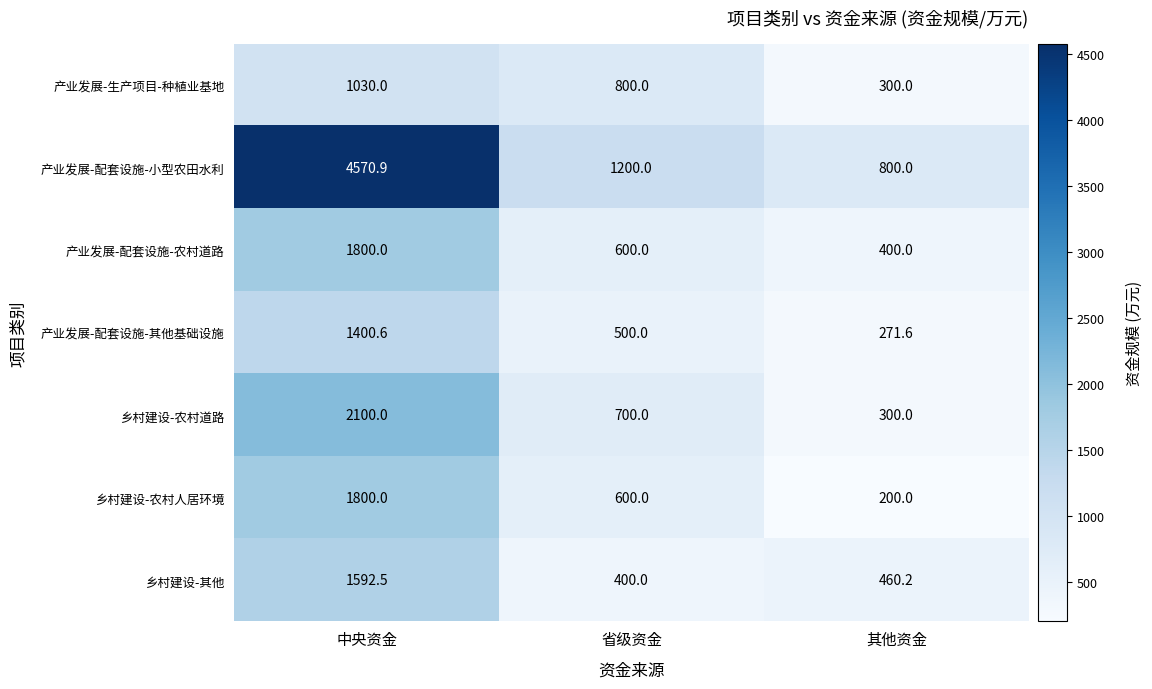

The value of 乡村建设-农村道路 at 省级资金 is 153.1. True or false?

False